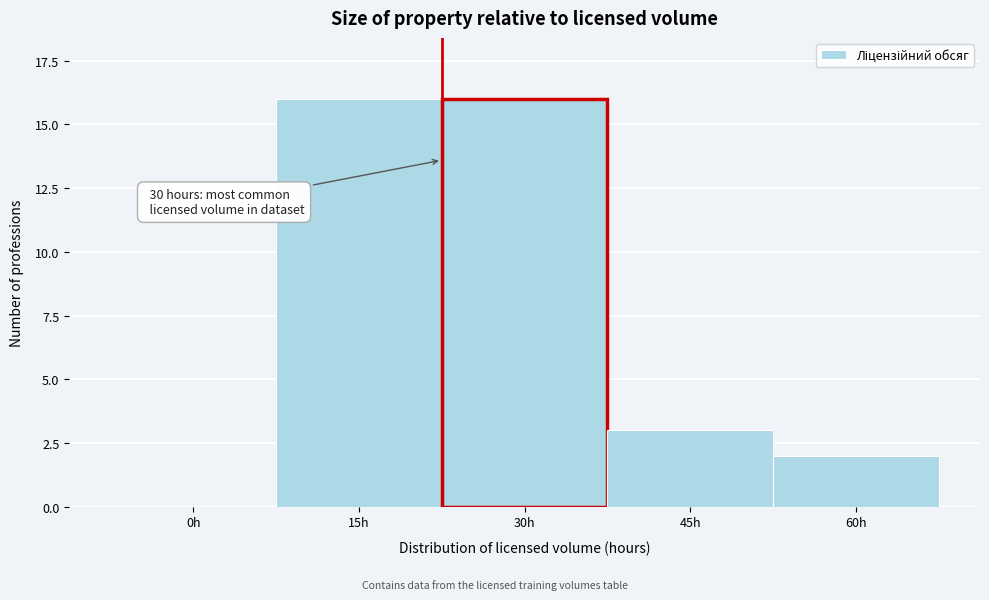

Reading left to right, list all the values displayed in this chart.

0h=0	15h=16	30h=16	45h=3	60h=2